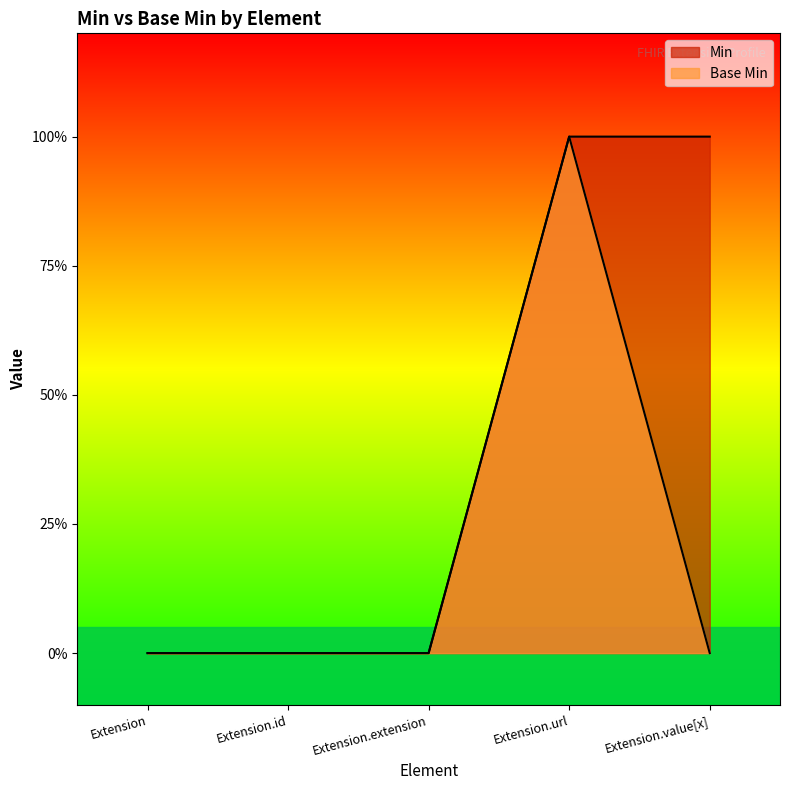

At which category does Base Min reach its first local peak?

Extension.url